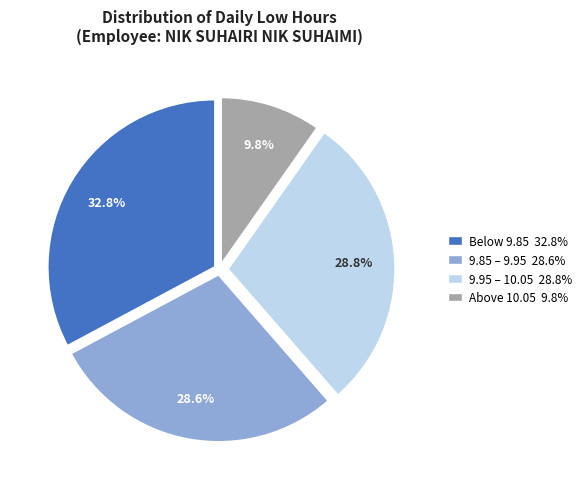

Does any single category account for the majority?

No